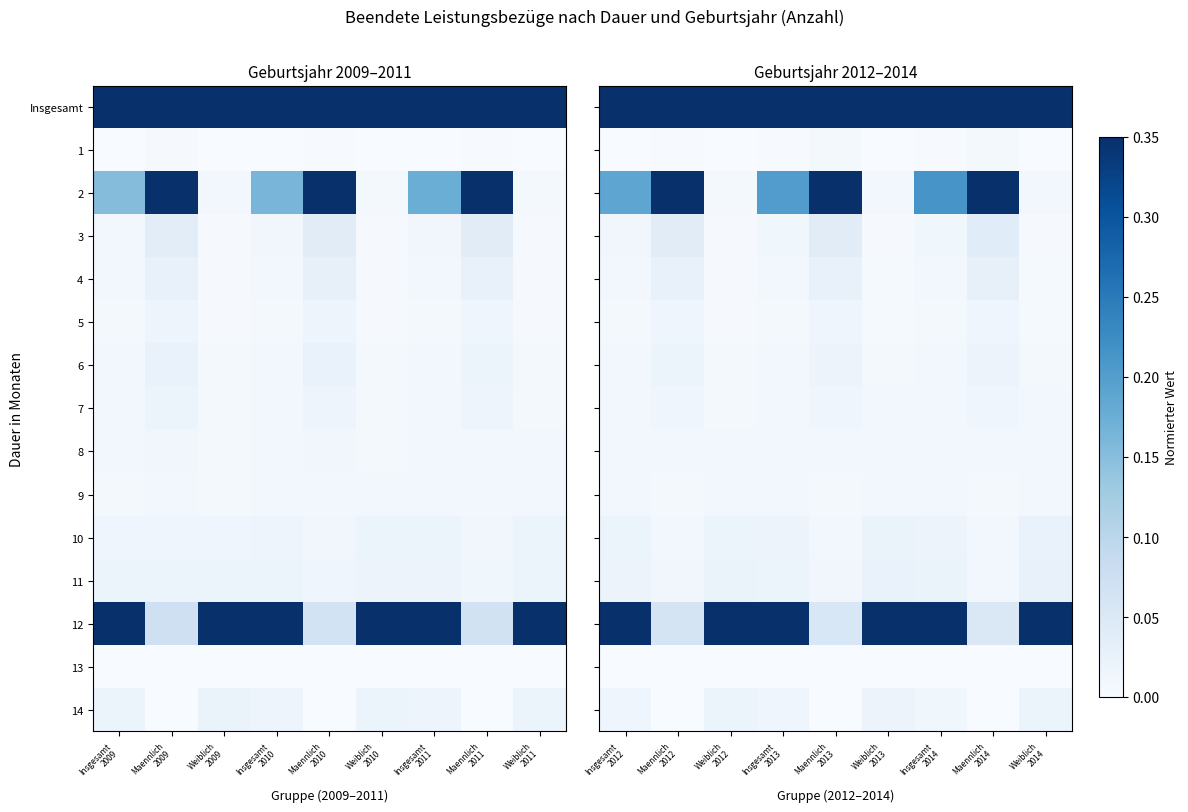

The 12 series shows 0.1 at Maennlich 2012. True or false?

True